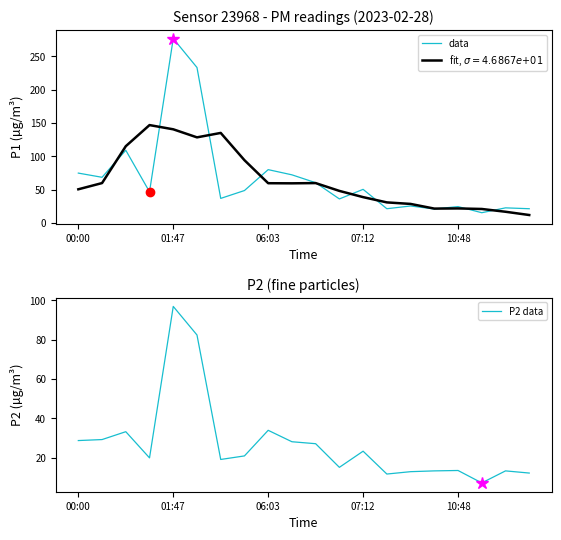

What is the lowest value of the data series?

15.3